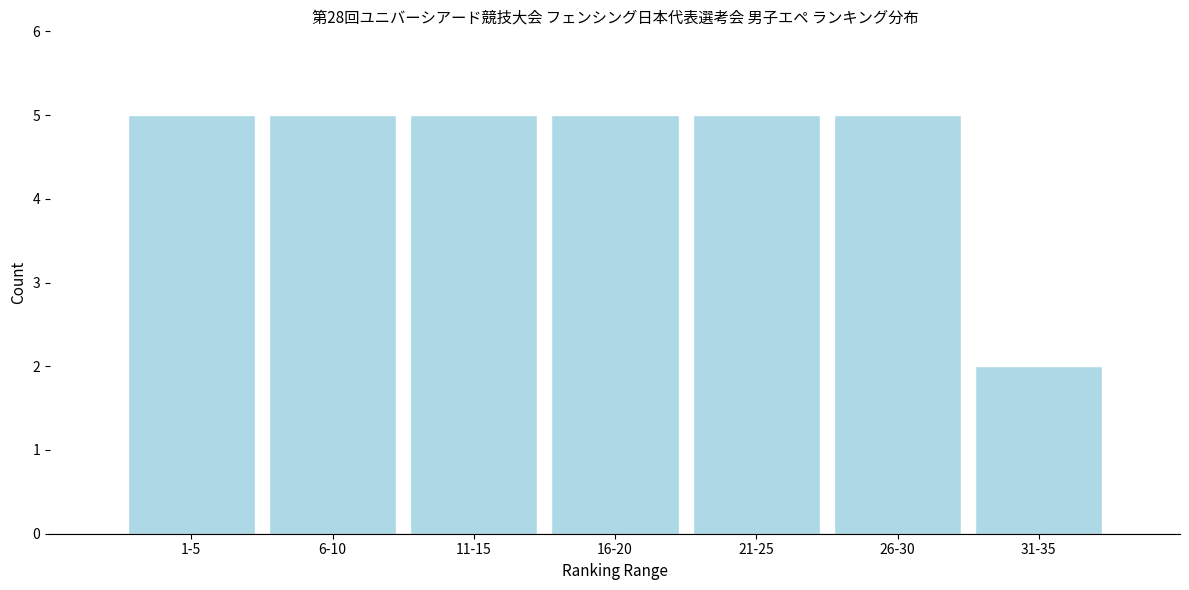

Reading left to right, list all the values displayed in this chart.

5	5	5	5	5	5	2